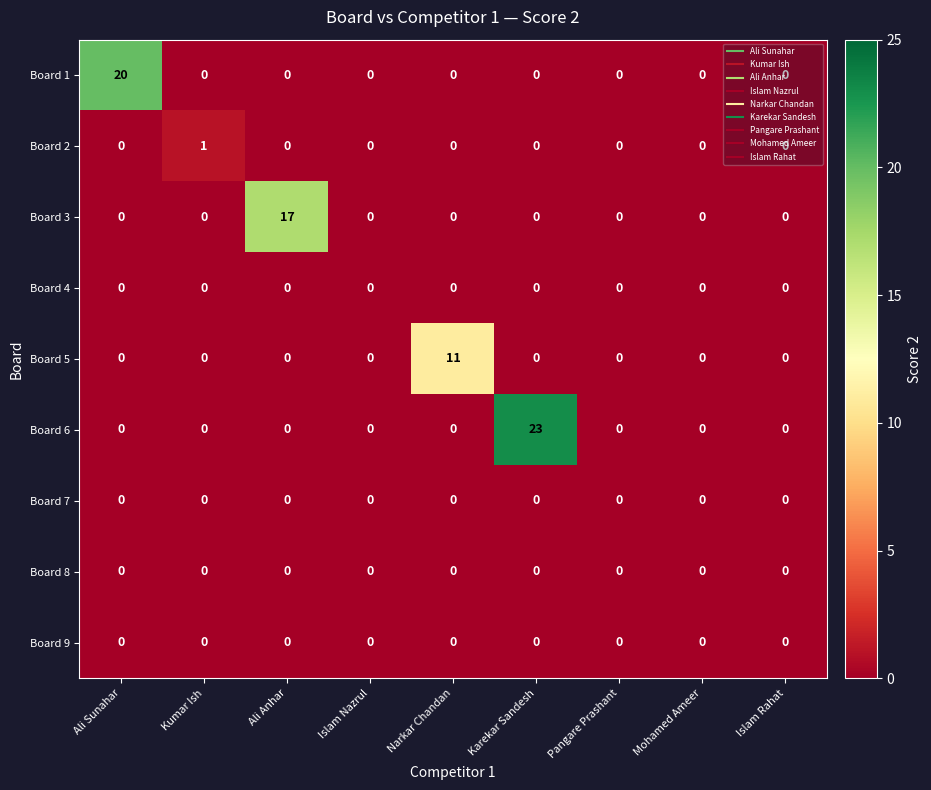

What is the maximum value for Board 3?

17